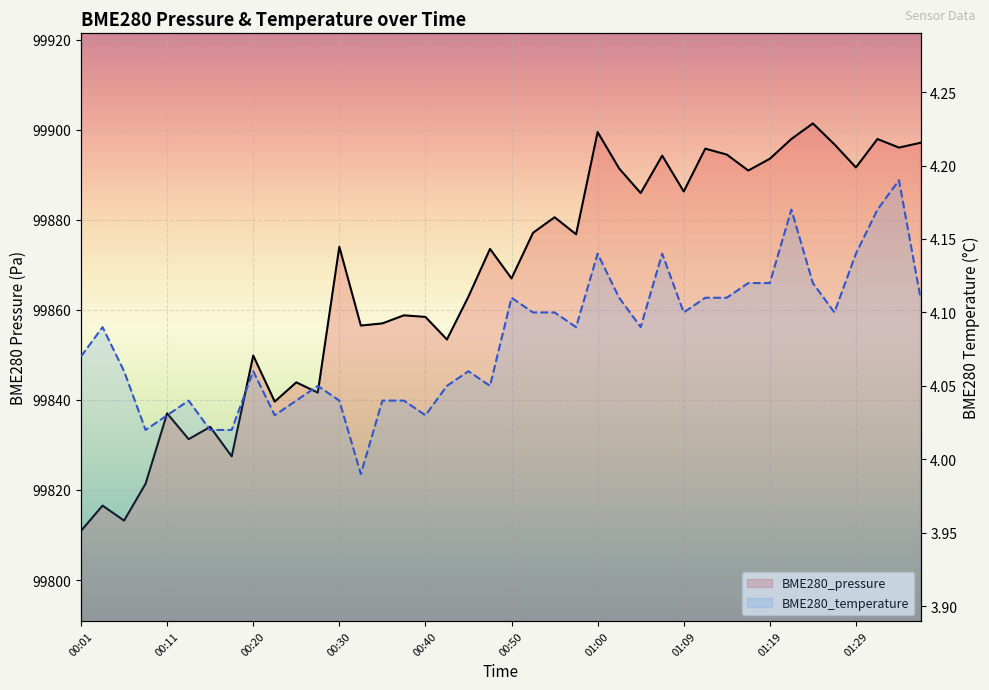

What is the maximum value shown in the chart?

99901.4